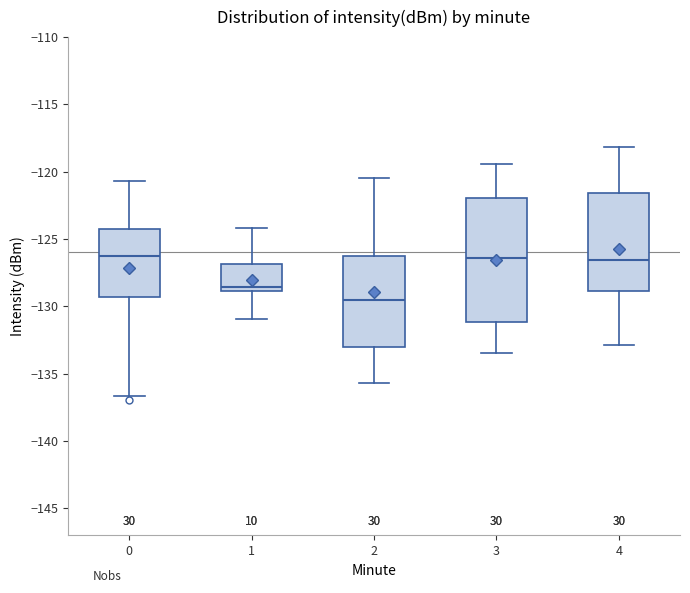

Where does the upper whisker of the box at x = 2 end on the y-axis? The values are not printed on the chart, so give them approximately, as read against the axis.

-120.5